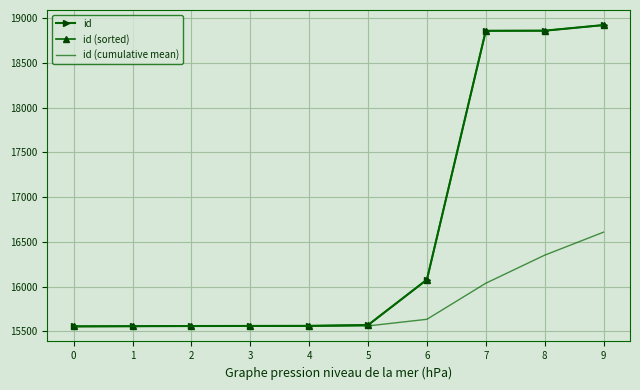

Reading right to left, transcribe all the data shown in this chart.

id: 9=18925.0	8=18862.0	7=18861.0	6=16077.0	5=15569.0	4=15560.0	3=15559.0	2=15558.0	1=15556.0	0=15554.0
id (sorted): 9=18925.0	8=18862.0	7=18861.0	6=16077.0	5=15569.0	4=15560.0	3=15559.0	2=15558.0	1=15556.0	0=15554.0
id (cumulative mean): 9=16608.1	8=16350.7	7=16036.8	6=15633.3	5=15559.3	4=15557.4	3=15556.8	2=15556.0	1=15555.0	0=15554.0